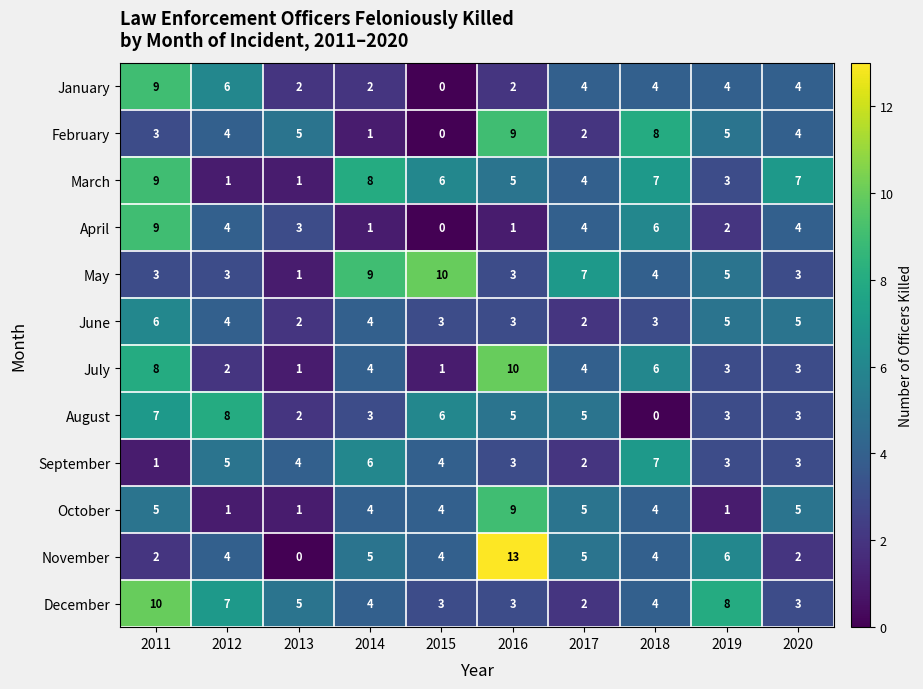

What is the difference between the second highest and minimum values in the June series?

3